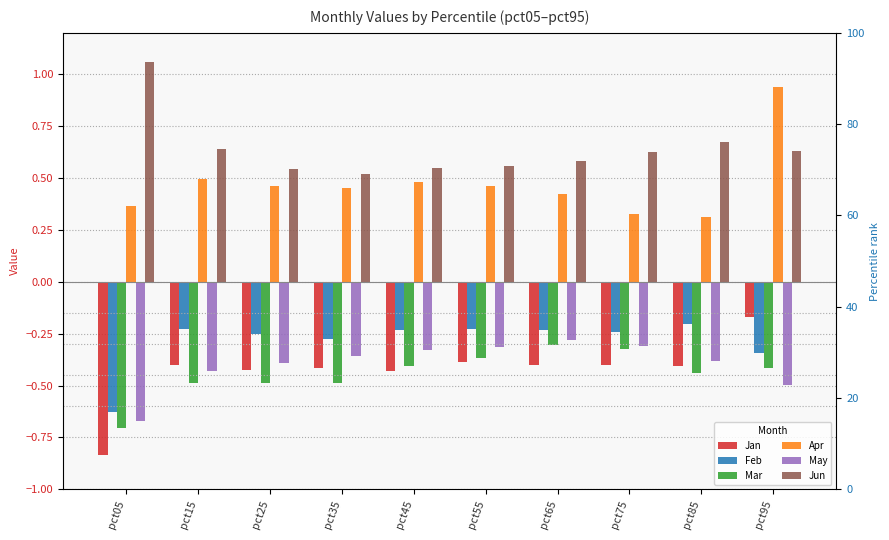

Reading left to right, what are all the values shown in this chart?

Jan: pct05=-0.8	pct15=-0.4	pct25=-0.4	pct35=-0.4	pct45=-0.4	pct55=-0.4	pct65=-0.4	pct75=-0.4	pct85=-0.4	pct95=-0.2
Feb: pct05=-0.6	pct15=-0.2	pct25=-0.2	pct35=-0.3	pct45=-0.2	pct55=-0.2	pct65=-0.2	pct75=-0.2	pct85=-0.2	pct95=-0.3
Mar: pct05=-0.7	pct15=-0.5	pct25=-0.5	pct35=-0.5	pct45=-0.4	pct55=-0.4	pct65=-0.3	pct75=-0.3	pct85=-0.4	pct95=-0.4
Apr: pct05=0.4	pct15=0.5	pct25=0.5	pct35=0.5	pct45=0.5	pct55=0.5	pct65=0.4	pct75=0.3	pct85=0.3	pct95=0.9
May: pct05=-0.7	pct15=-0.4	pct25=-0.4	pct35=-0.4	pct45=-0.3	pct55=-0.3	pct65=-0.3	pct75=-0.3	pct85=-0.4	pct95=-0.5
Jun: pct05=1.1	pct15=0.6	pct25=0.5	pct35=0.5	pct45=0.5	pct55=0.6	pct65=0.6	pct75=0.6	pct85=0.7	pct95=0.6